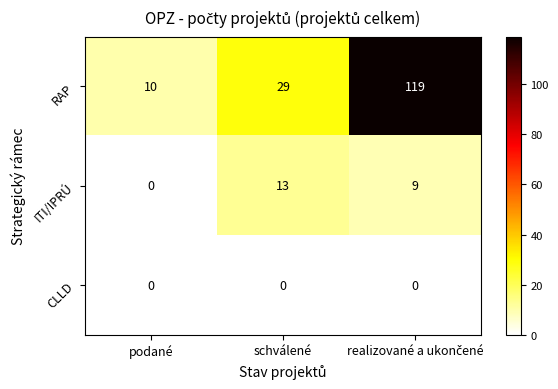

The CLLD series shows 0 at schválené. True or false?

True